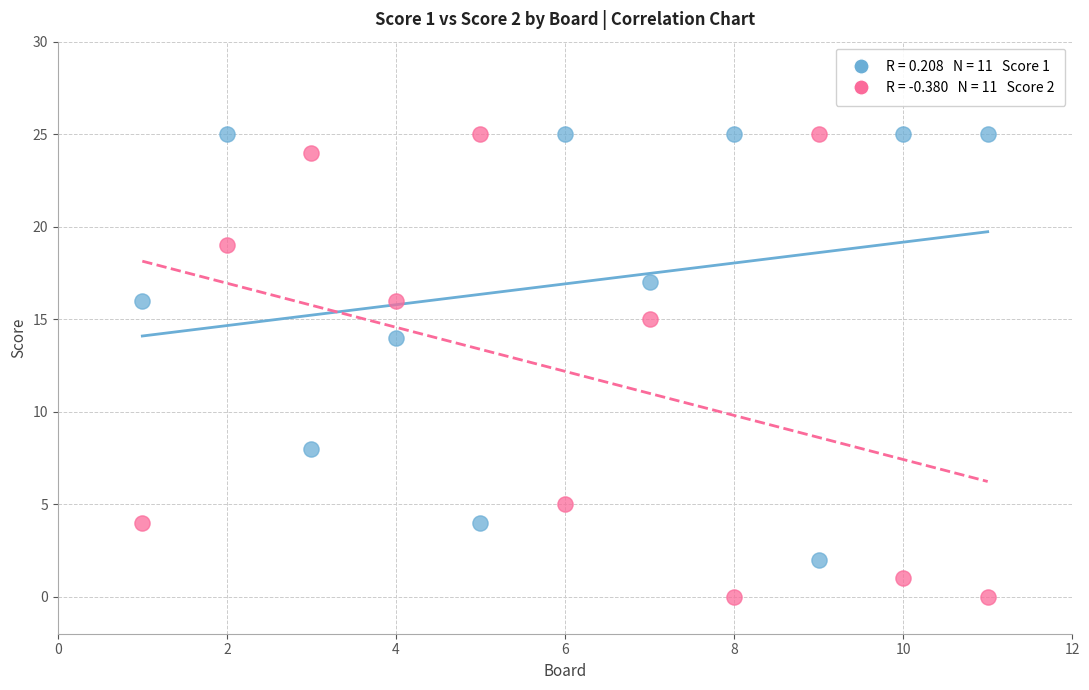

Across all data points, what is the range of Y values (max minus min)?

25